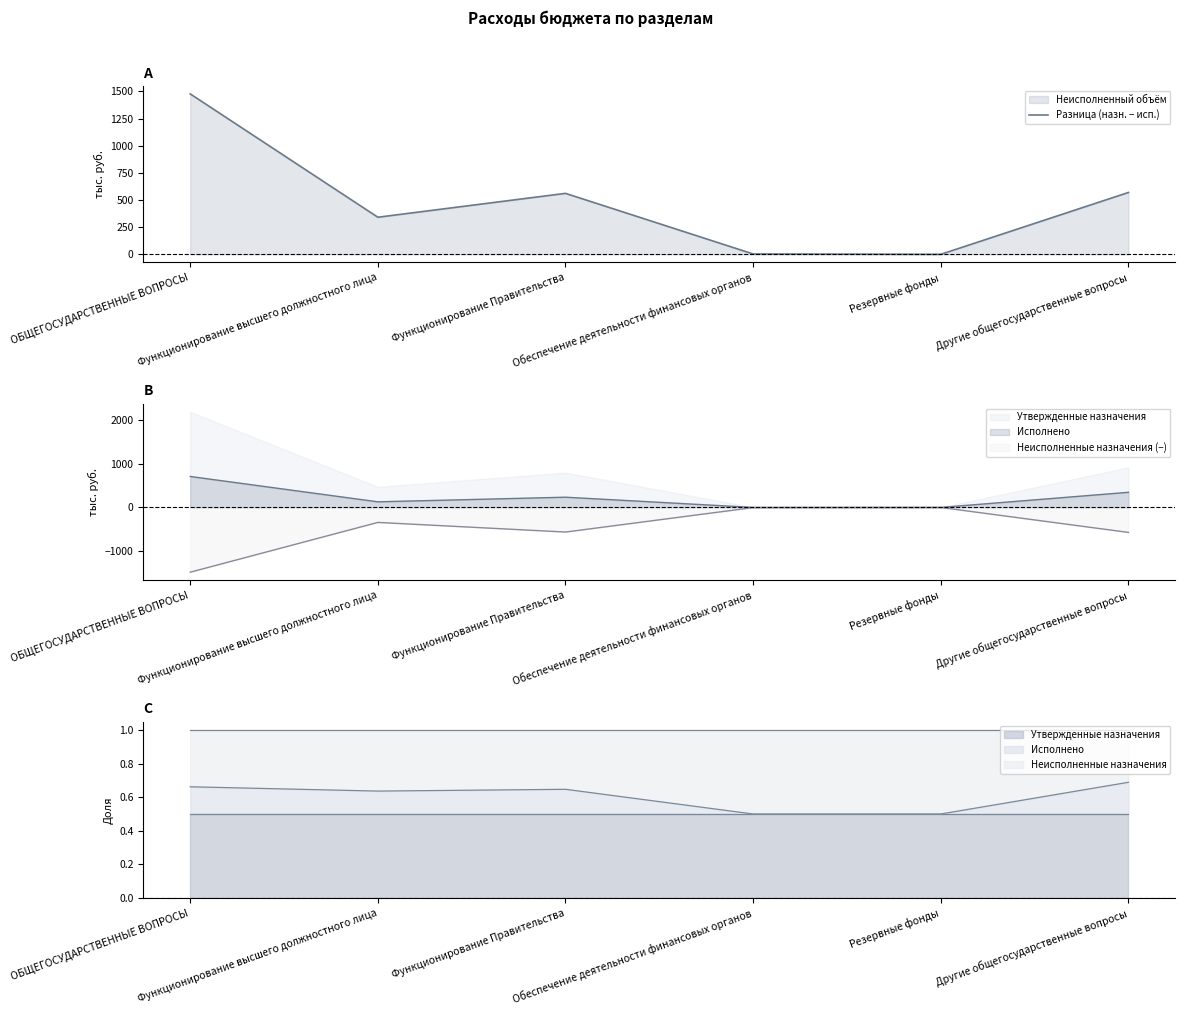

At which label does the data first exceed 561?

ОБЩЕГОСУДАРСТВЕННЫЕ ВОПРОСЫ